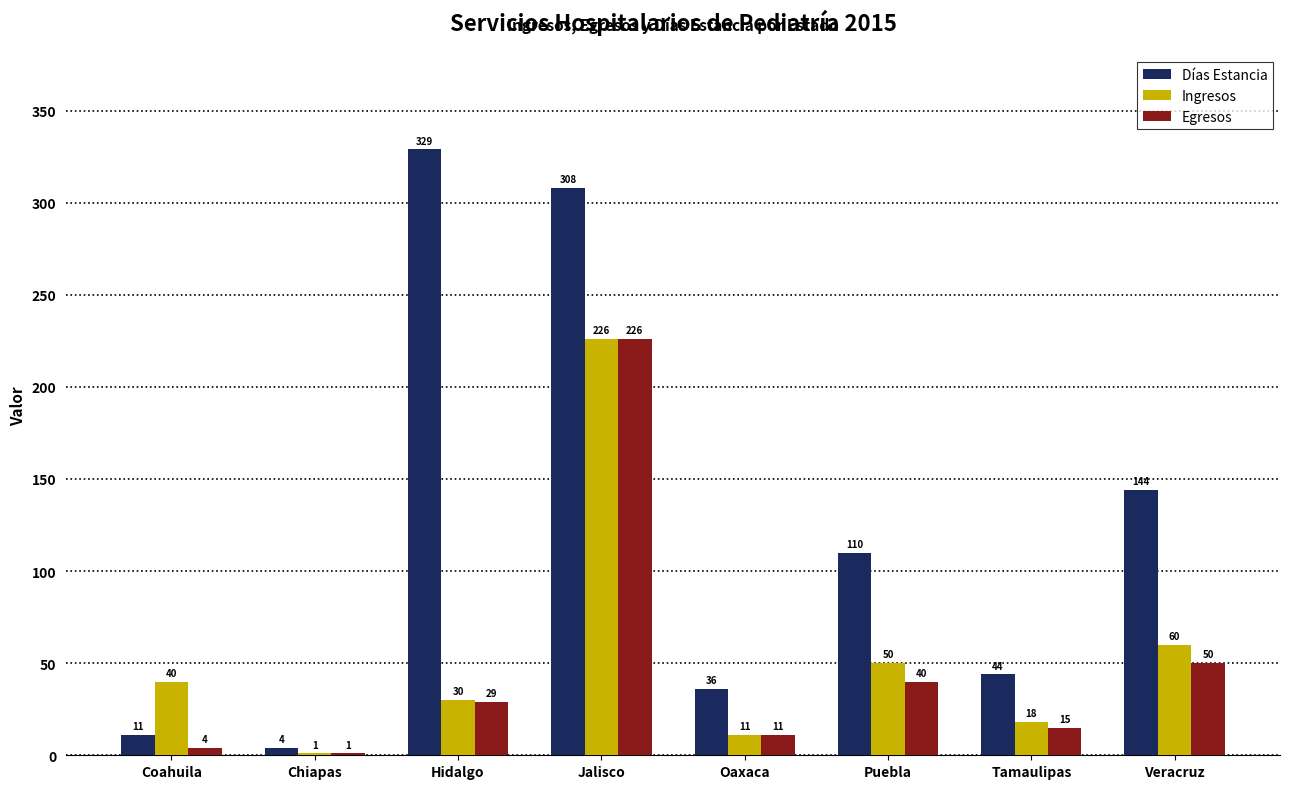

Is the value of Egresos at Tamaulipas greater than the value of Ingresos at Veracruz?

No